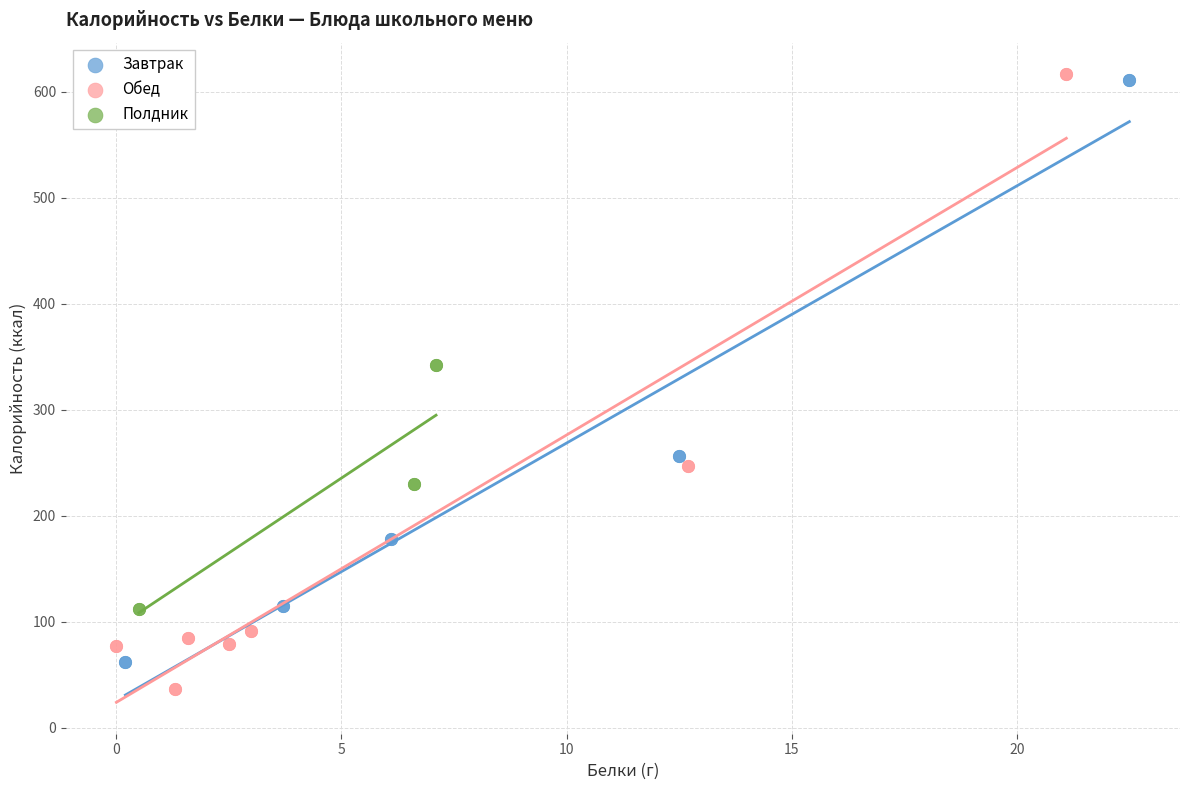

What are all the series names shown in the legend?

Завтрак, Обед, Полдник